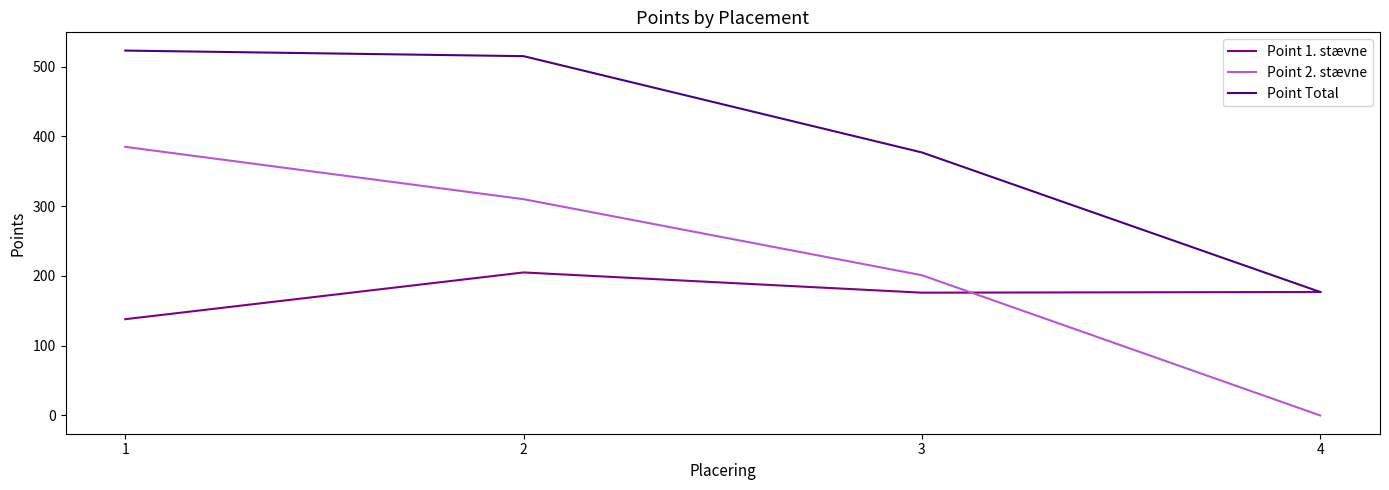

Rank the series by their average value, from highest to lowest.

Point Total, Point 2. stævne, Point 1. stævne